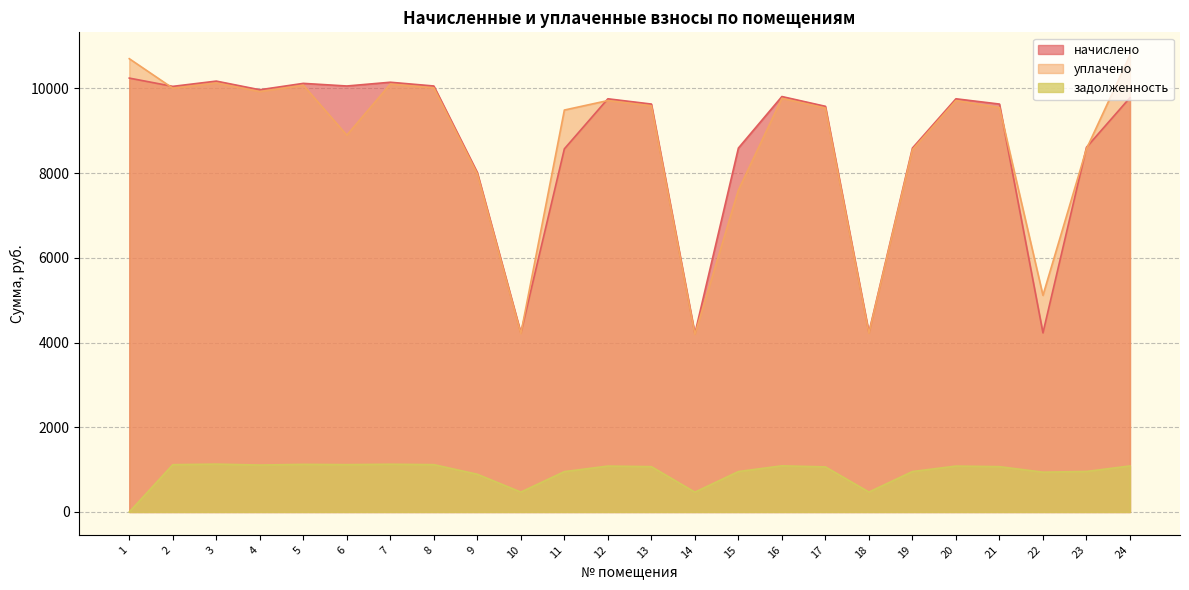

Which category has the highest value in the начислено series?

1